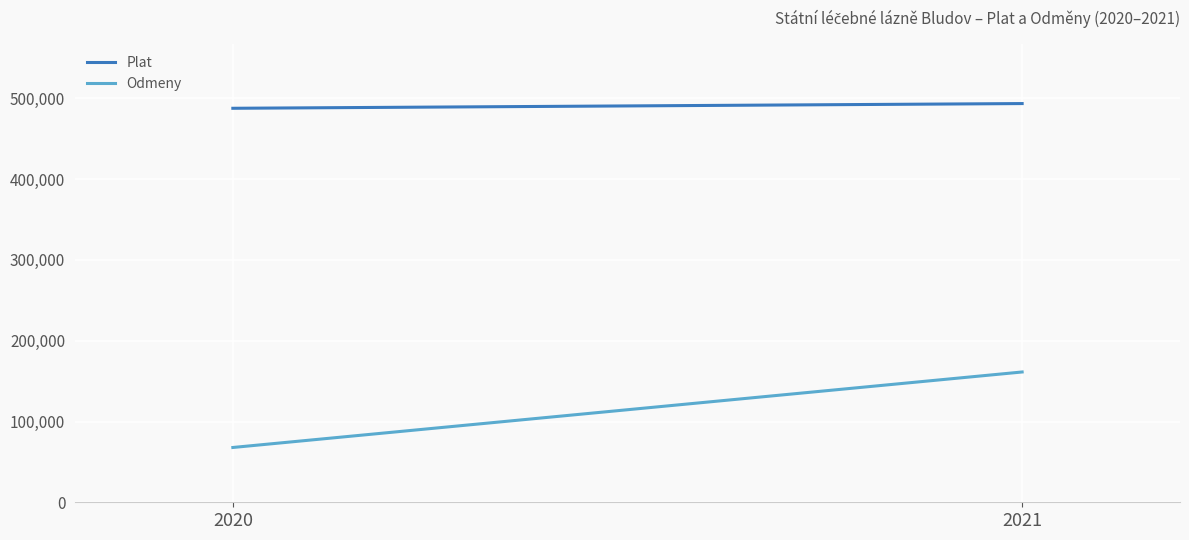

Reading left to right, extract all data points from this chart.

Plat: 2020=487765	2021=493607
Odmeny: 2020=67835	2021=161310